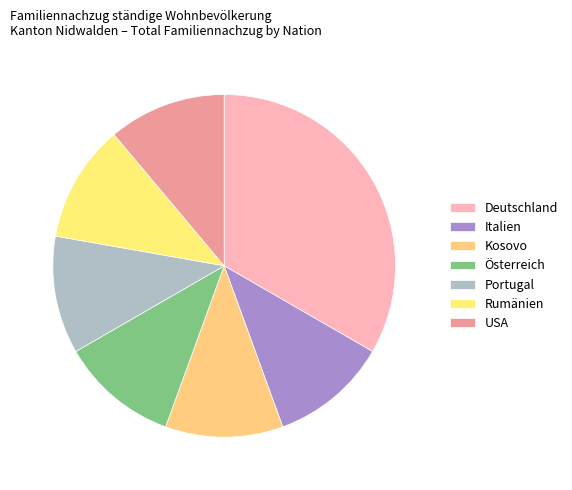

Which slice is the smallest?

Italien